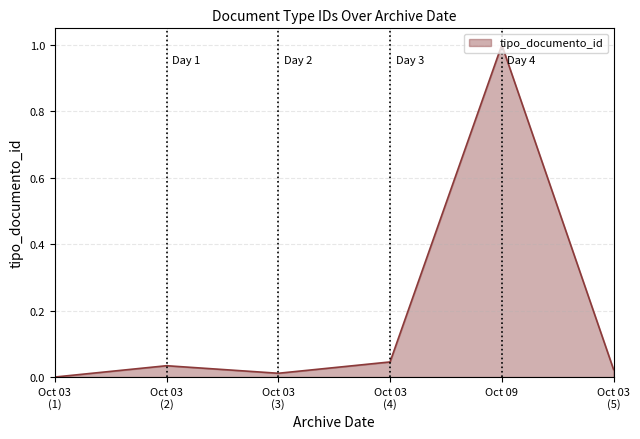

The value at Oct 09 is 1.4. True or false?

False